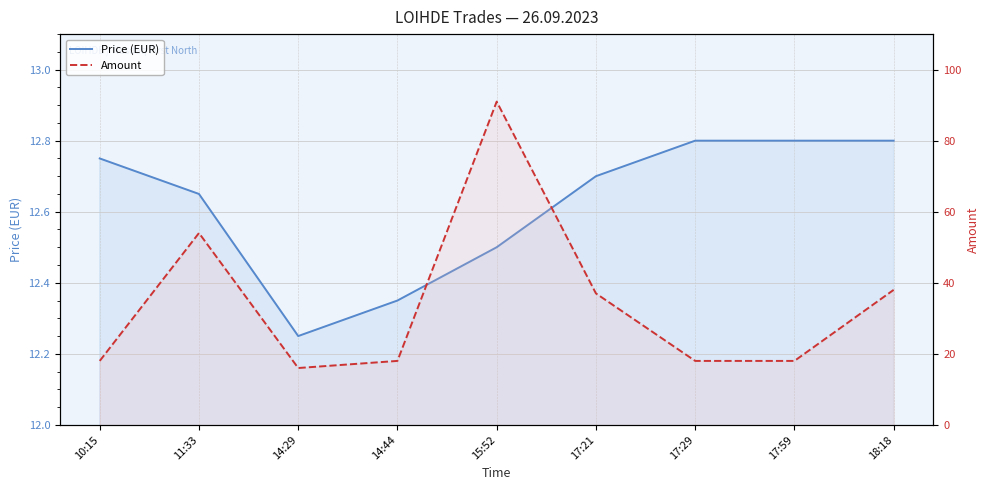

Does the chart display data point markers on the line(s)?

No